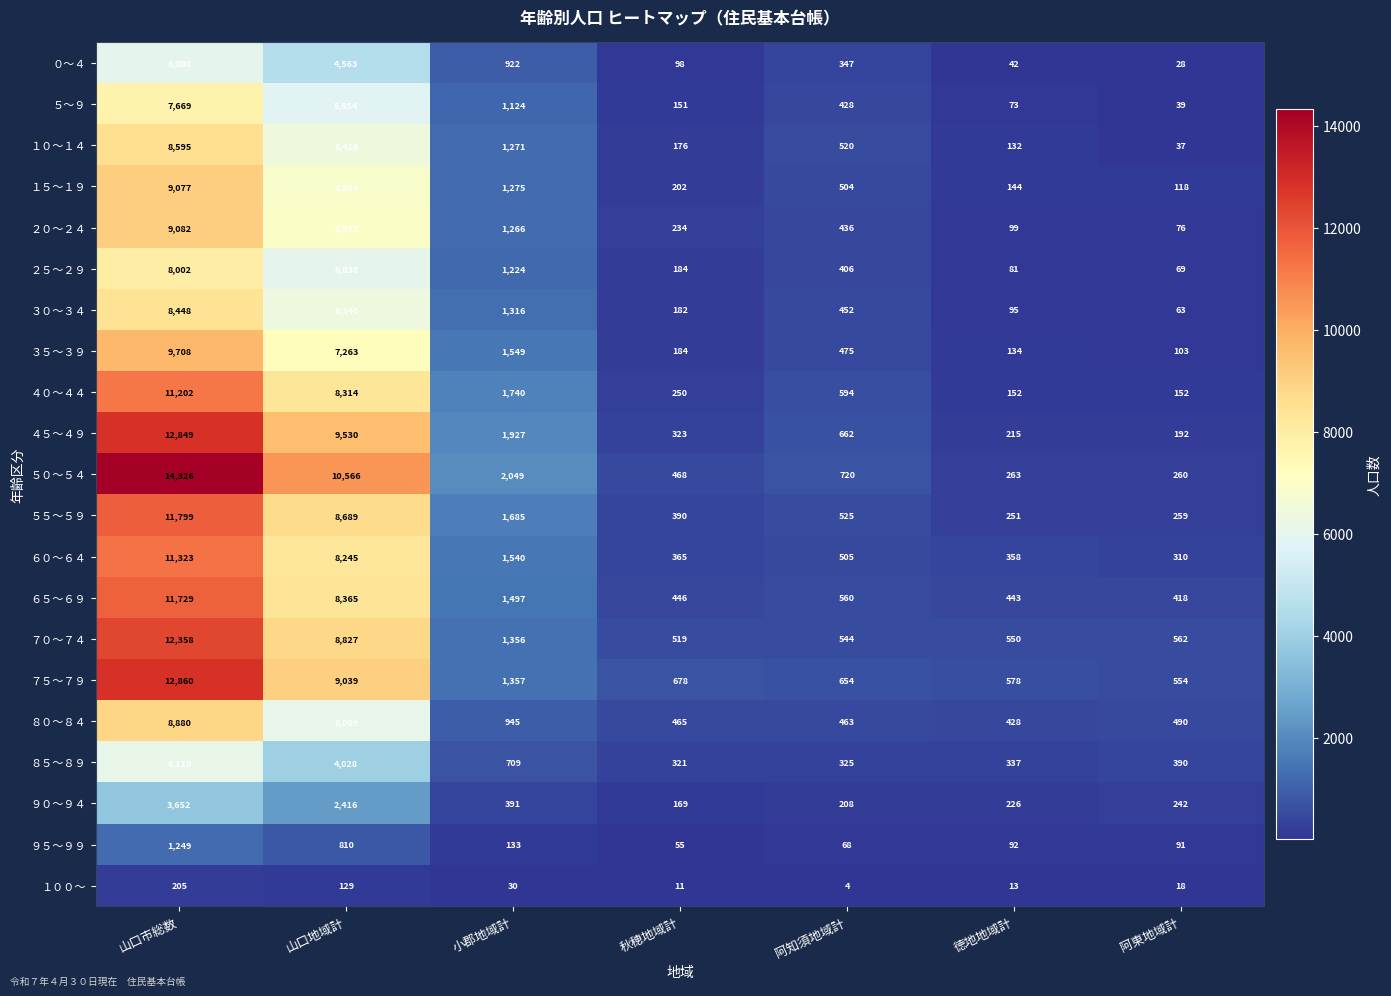

What is the sum of all ７０～７４ values?

24716